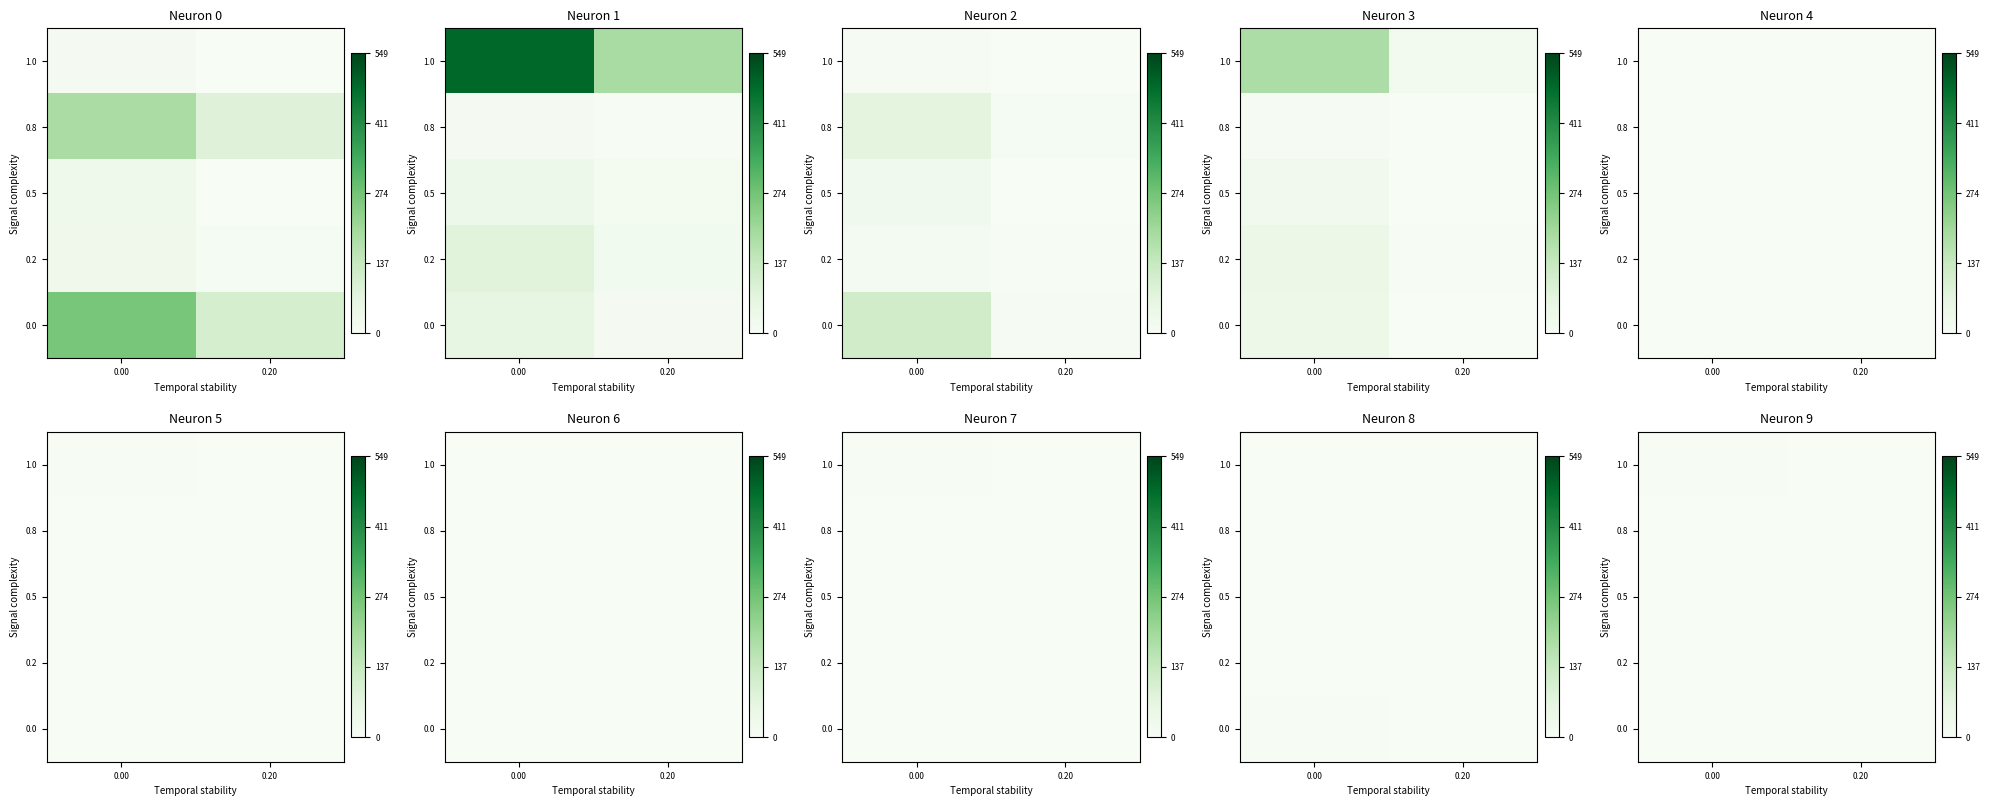

How many series are shown in this chart?

5